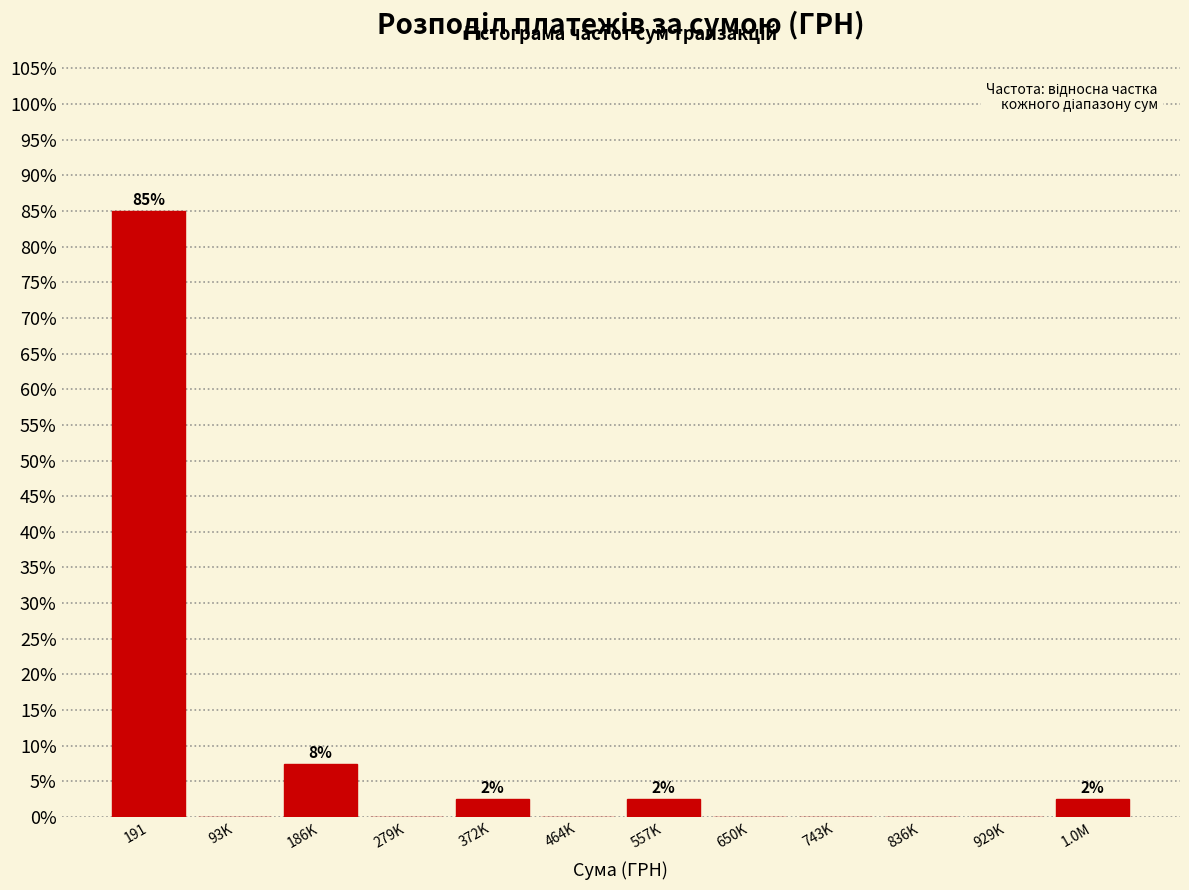

Reading right to left, extract all data points from this chart.

1.0M=2.5	929K=0.0	836K=0.0	743K=0.0	650K=0.0	557K=2.5	464K=0.0	372K=2.5	279K=0.0	186K=7.5	93K=0.0	191=85.0